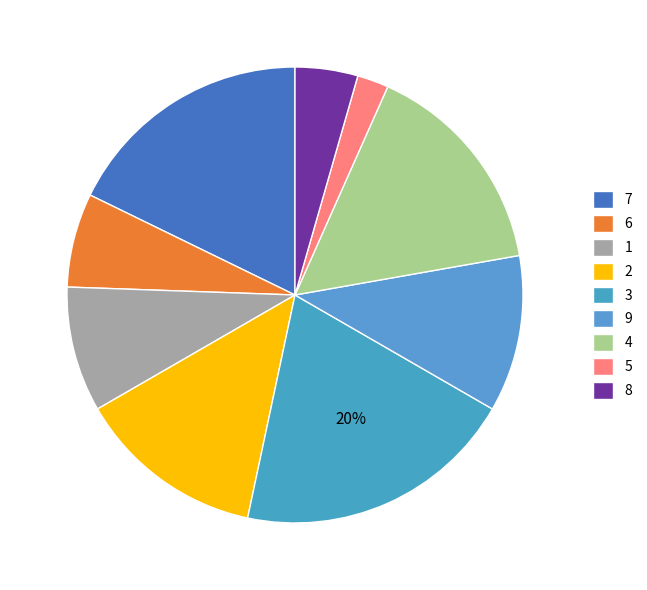

The 5 slice represents 9% of the pie. True or false?

False